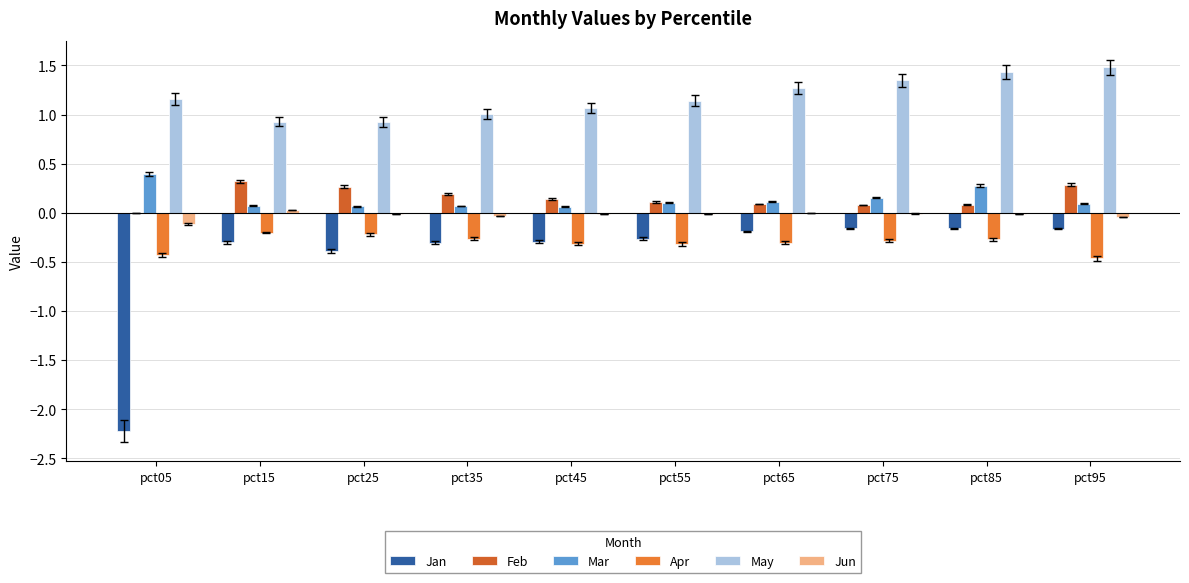

What is the sum of all Feb values?

1.6